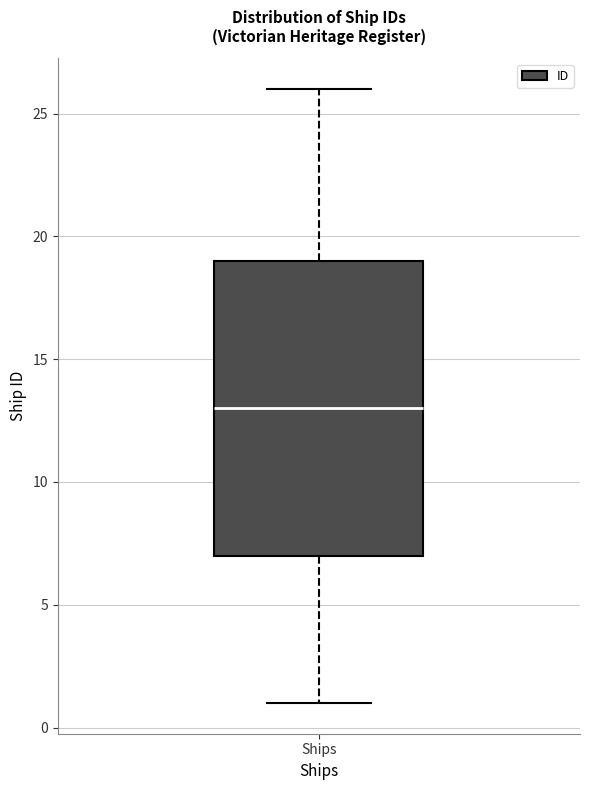

Read this box plot against the y-axis: the position of the median line, the range covered by the box, and the ends of both whiskers. The values are not printed on the chart, so give them approximately, as read against the axis.

median 13, box 7 to 19, whiskers 1 to 26